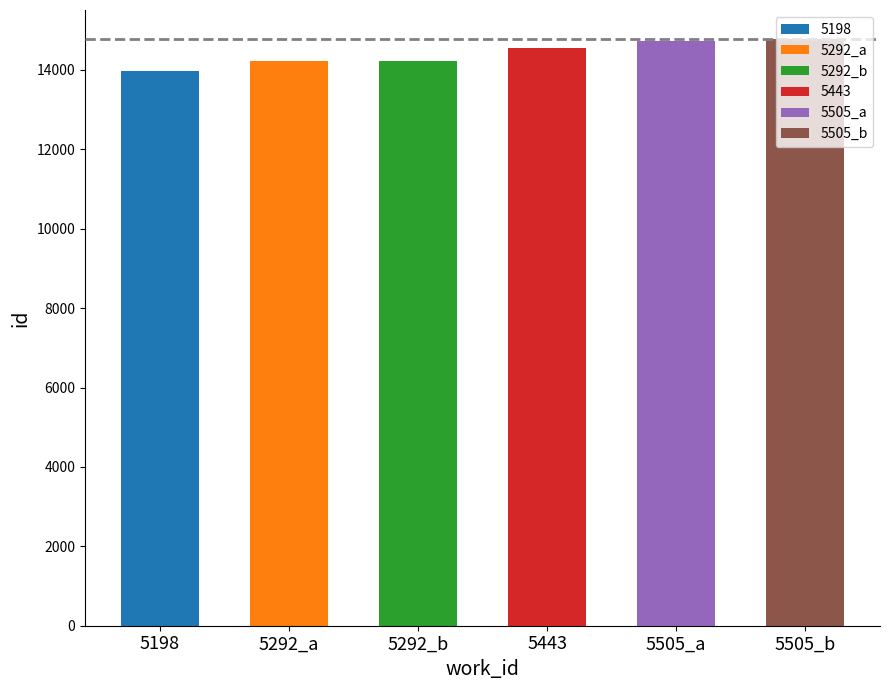

What is the sum of all values?

86478